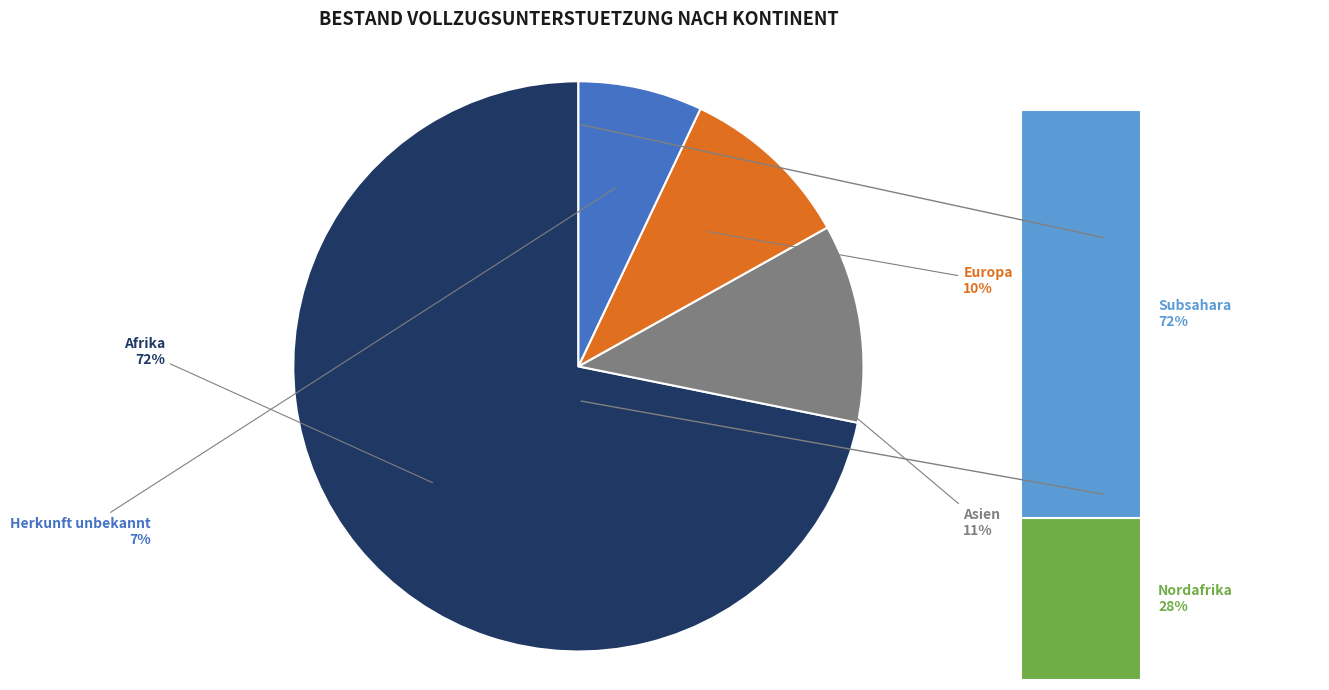

Is there a majority slice in this chart?

Yes